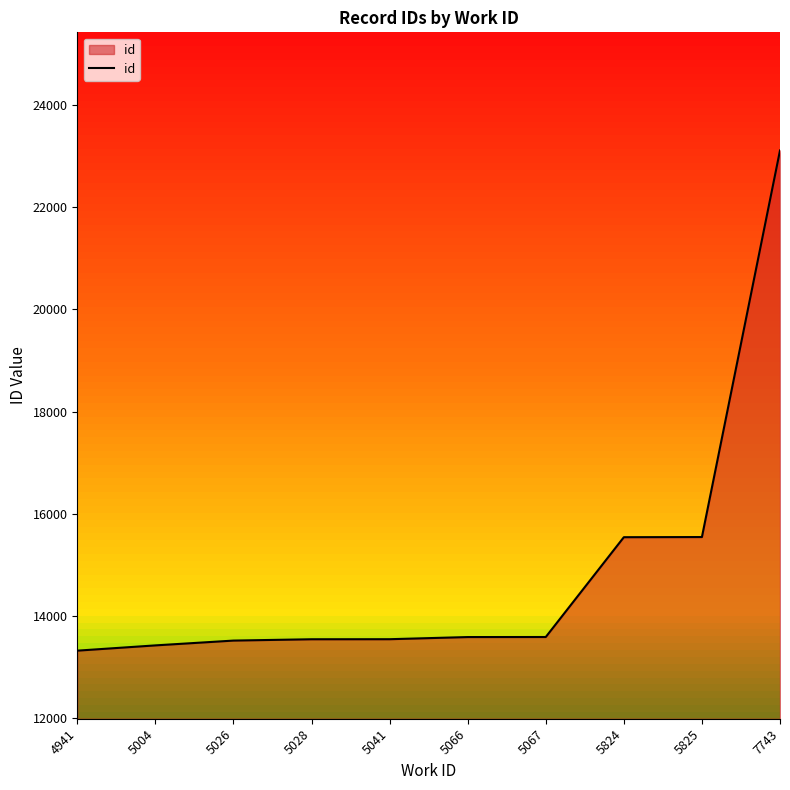

How many lines are shown in the chart?

1